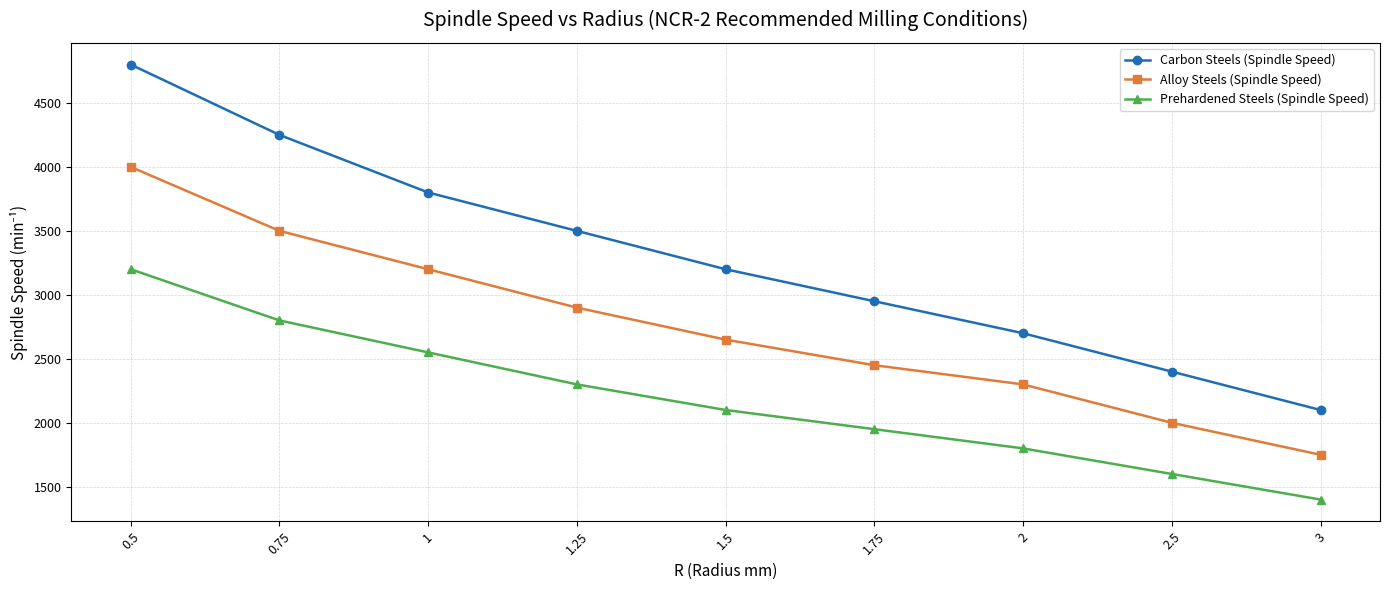

What is the difference between the highest and lowest values at 3?

700